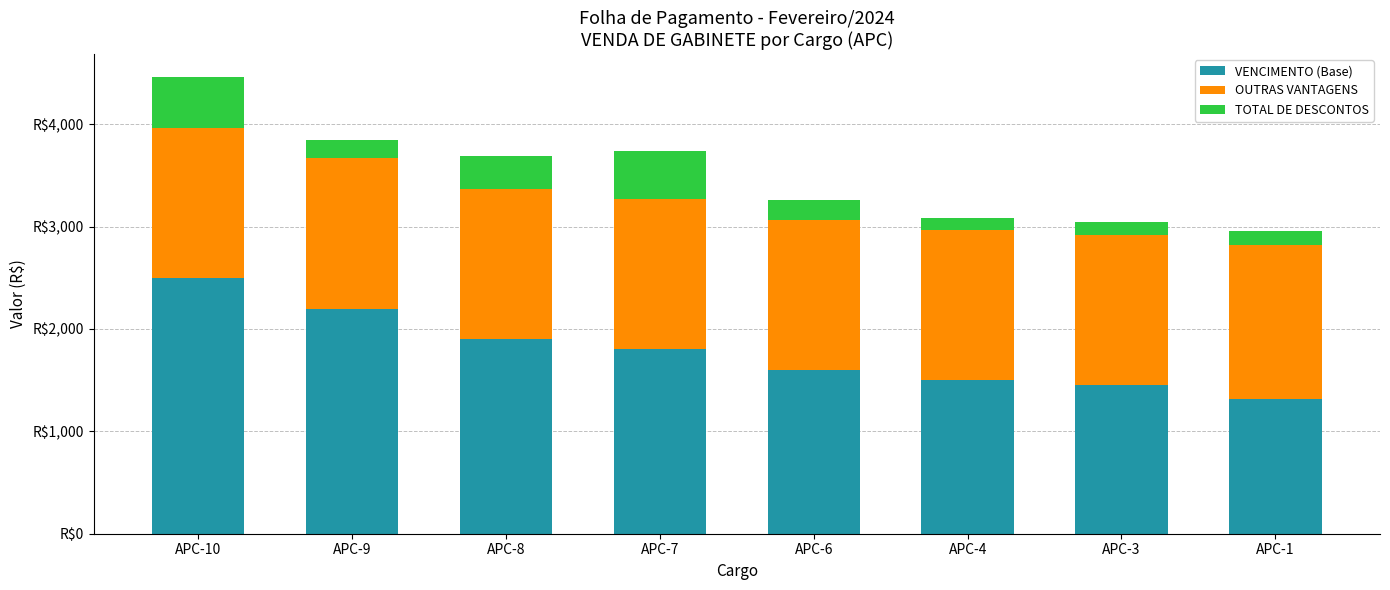

Does the chart contain stacked bars?

Yes